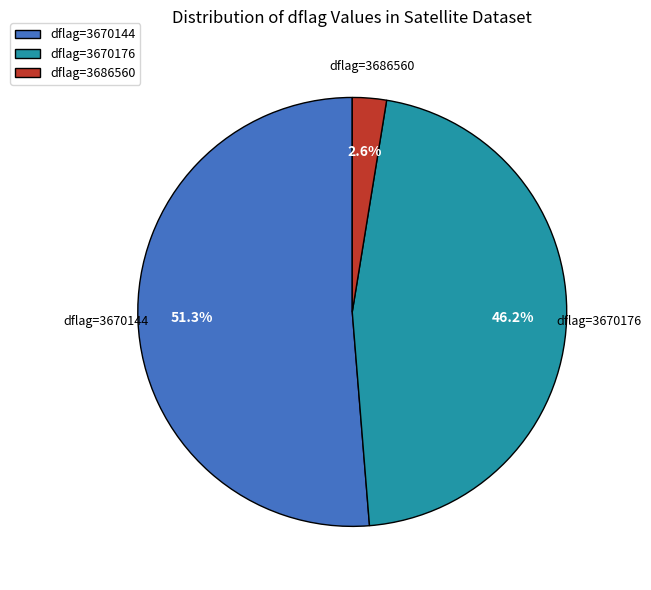

Rank the categories by value from lowest to highest.

dflag=3686560, dflag=3670176, dflag=3670144